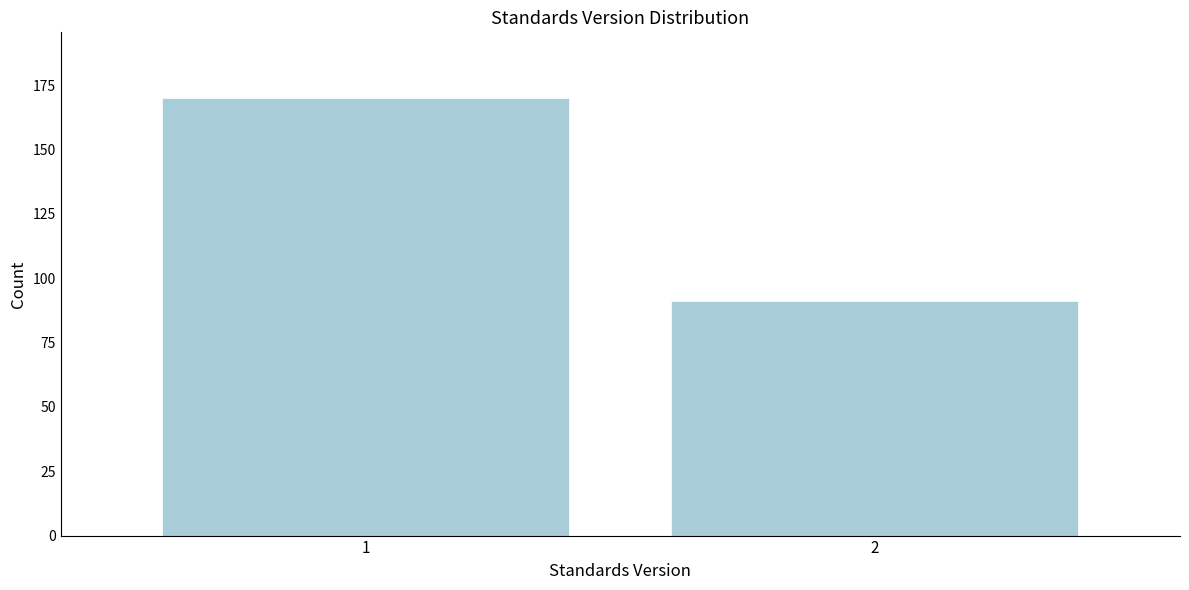

Reading left to right, extract all data points from this chart.

170	91